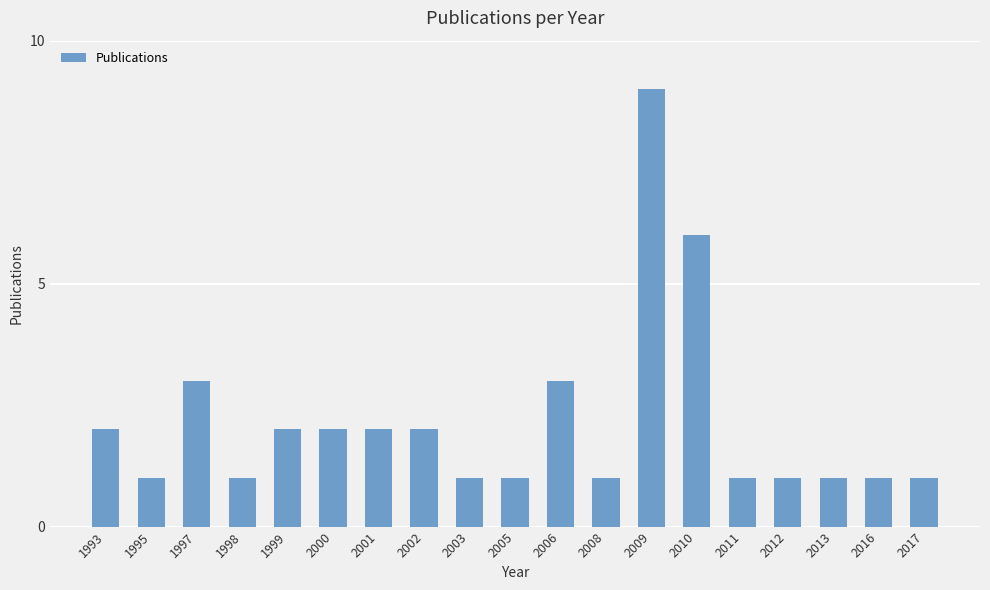

What is the difference between the maximum and minimum values?

8